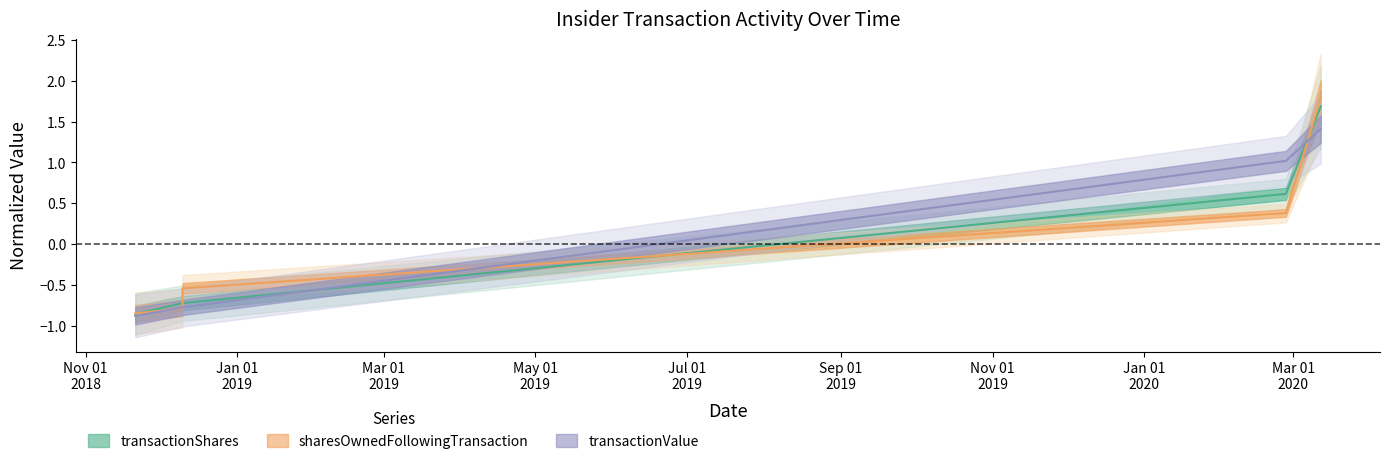

What is the value of the transactionShares point at the 2nd from the left?

-0.7